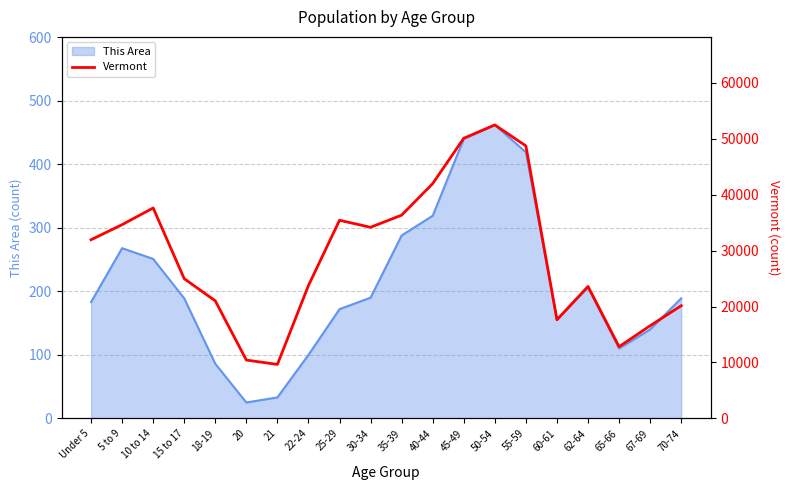

Reading right to left, transcribe all the data shown in this chart.

20148	16571	12819	23600	17634	48739	52493	50110	42001	36358	34181	35441	23767	9651	10433	21022	24990	37637	34654	31952